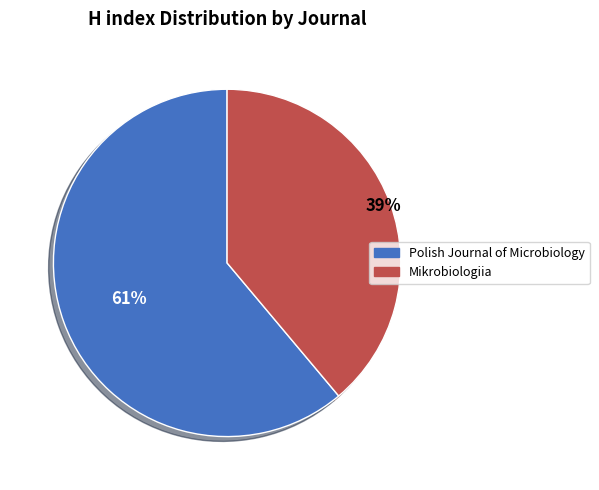

How many slices are in this pie chart?

2